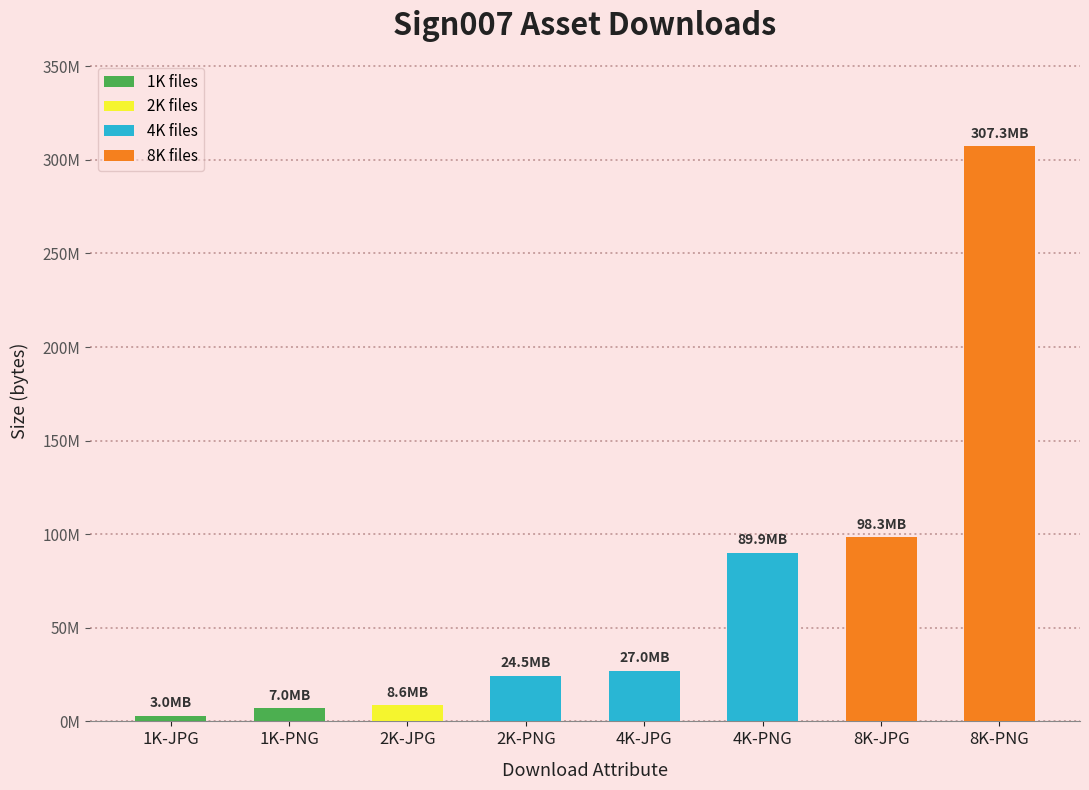

Rank the categories by value from highest to lowest.

8K-PNG, 8K-JPG, 4K-PNG, 4K-JPG, 2K-PNG, 2K-JPG, 1K-PNG, 1K-JPG